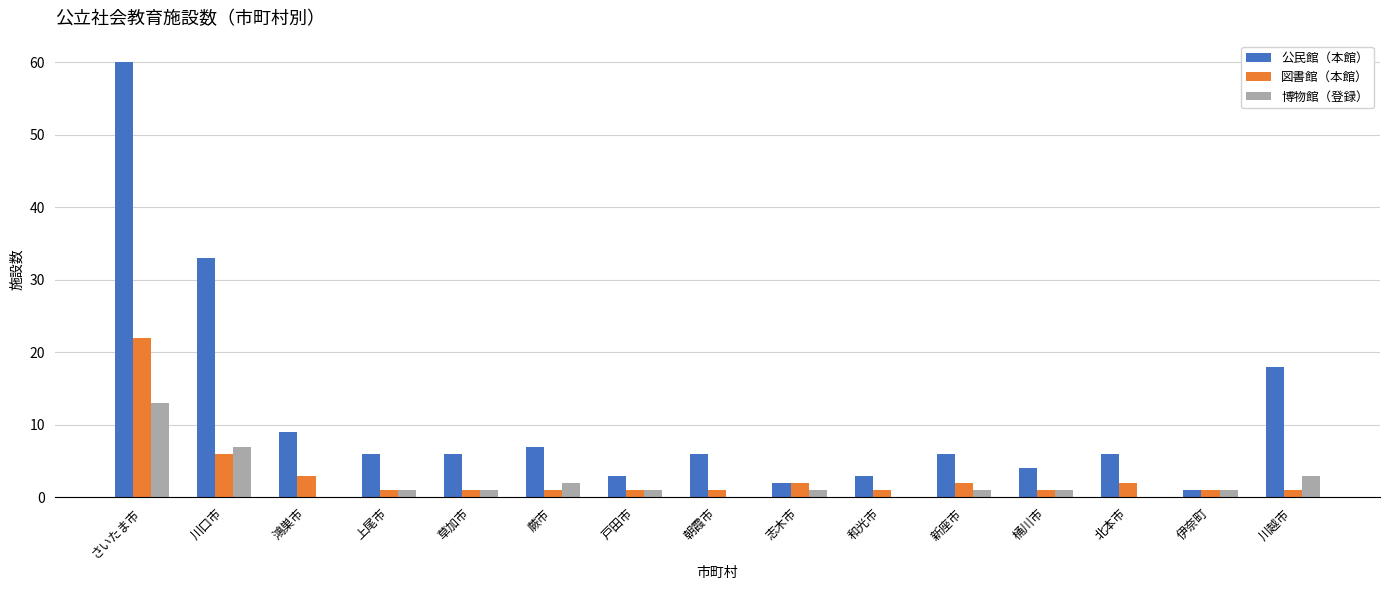

The value of 図書館（本館） at 川口市 is 6. True or false?

True